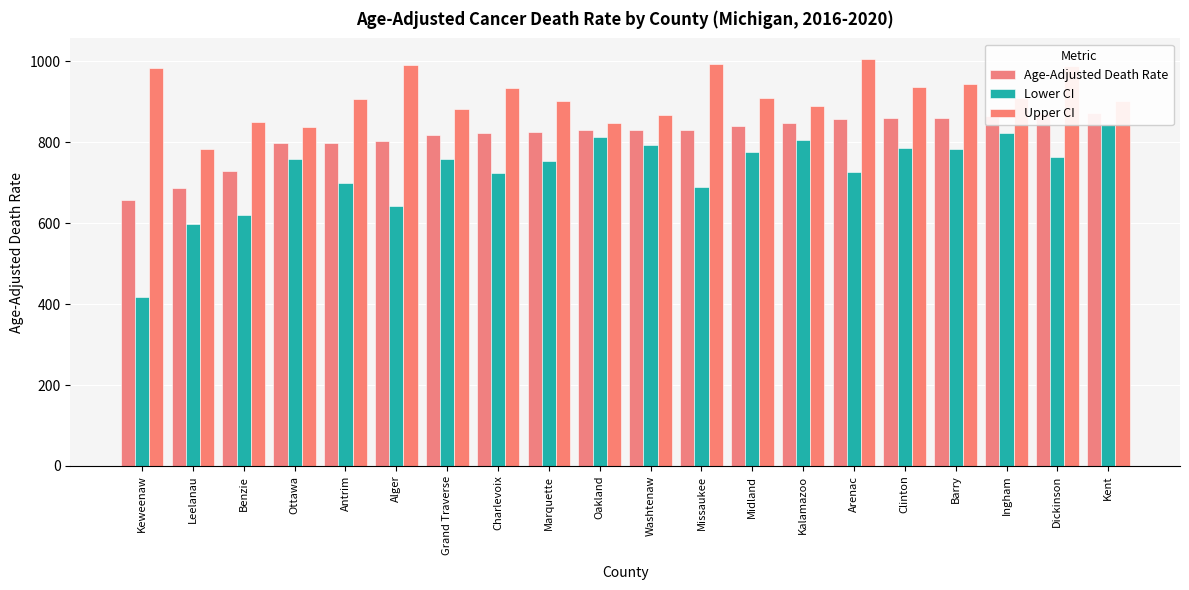

Which category has the highest value in the Upper CI series?

Arenac